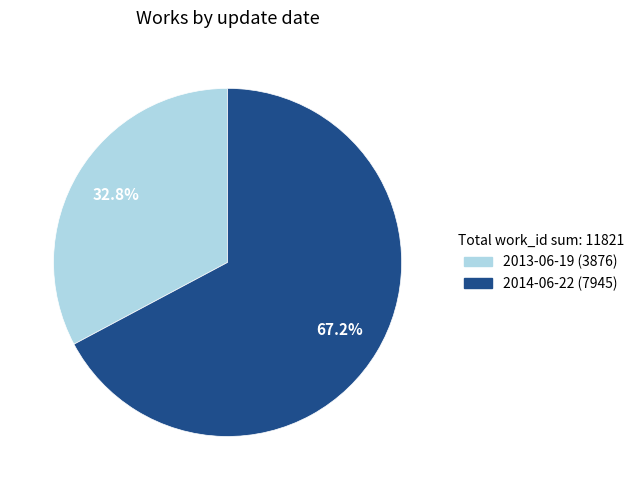

To the nearest percent, what percentage of the pie is 2013-06-19?

33%